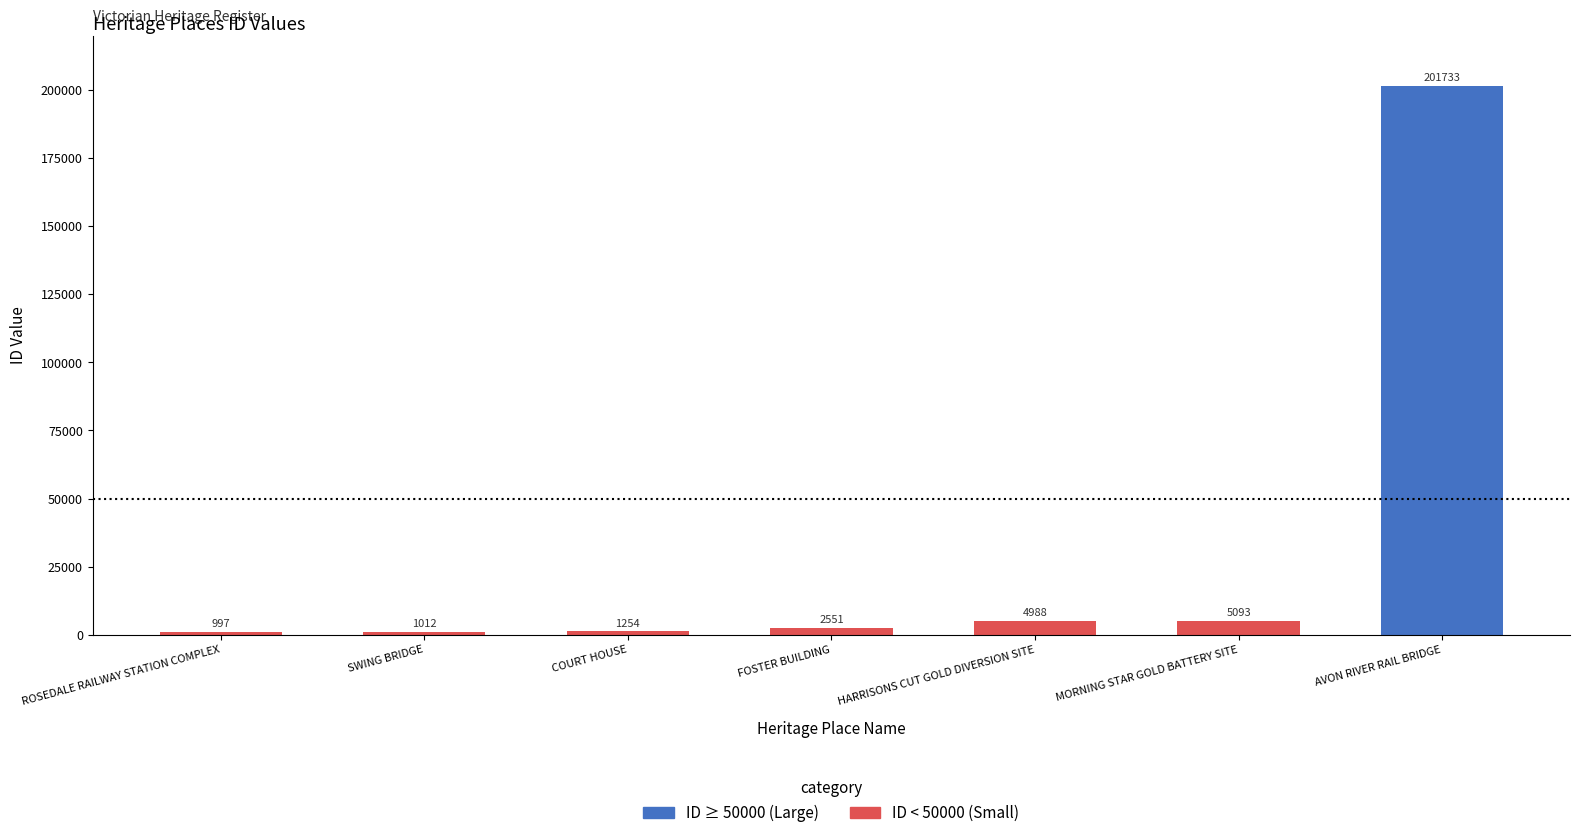

List the labels in order of value, largest first.

AVON RIVER RAIL BRIDGE, MORNING STAR GOLD BATTERY SITE, HARRISONS CUT GOLD DIVERSION SITE, FOSTER BUILDING, COURT HOUSE, SWING BRIDGE, ROSEDALE RAILWAY STATION COMPLEX